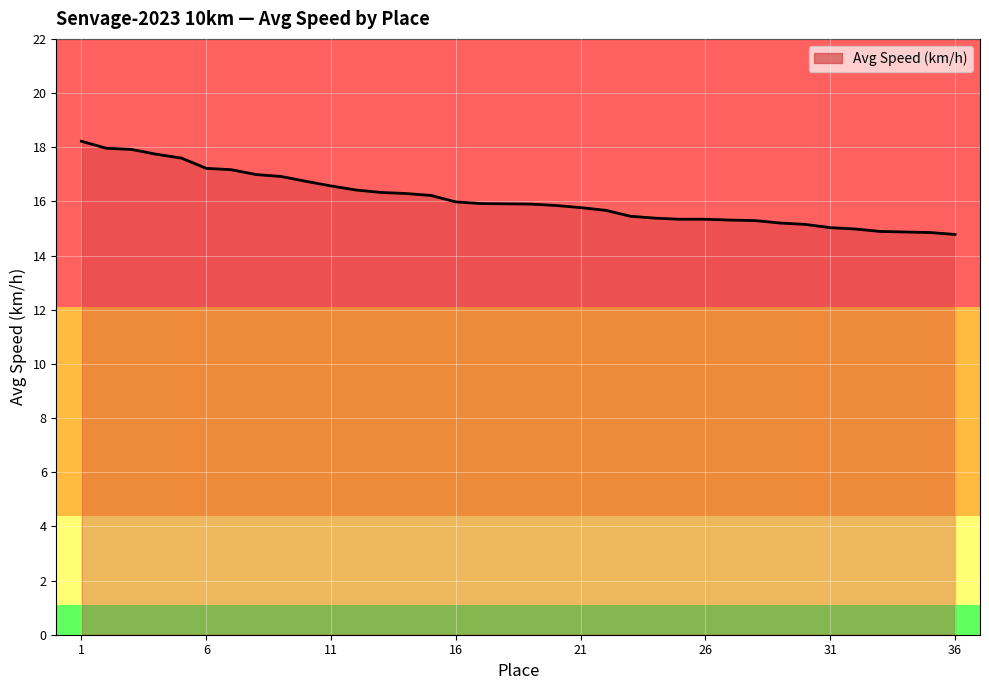

What is the smallest value displayed?

14.8